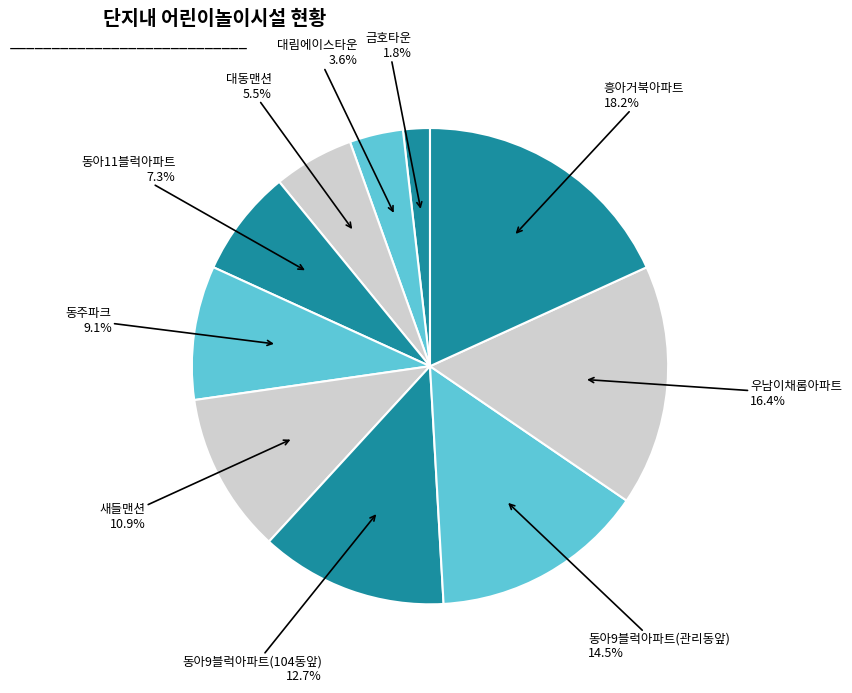

How many slices are in this pie chart?

10